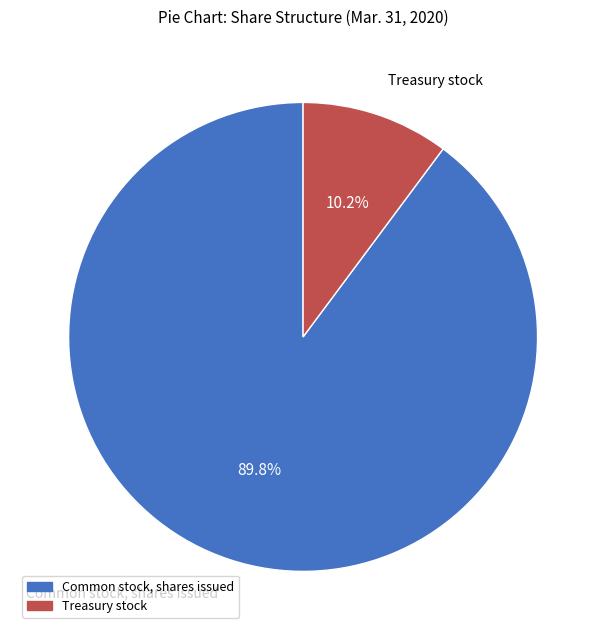

Is there any slice that represents more than half of the pie?

Yes